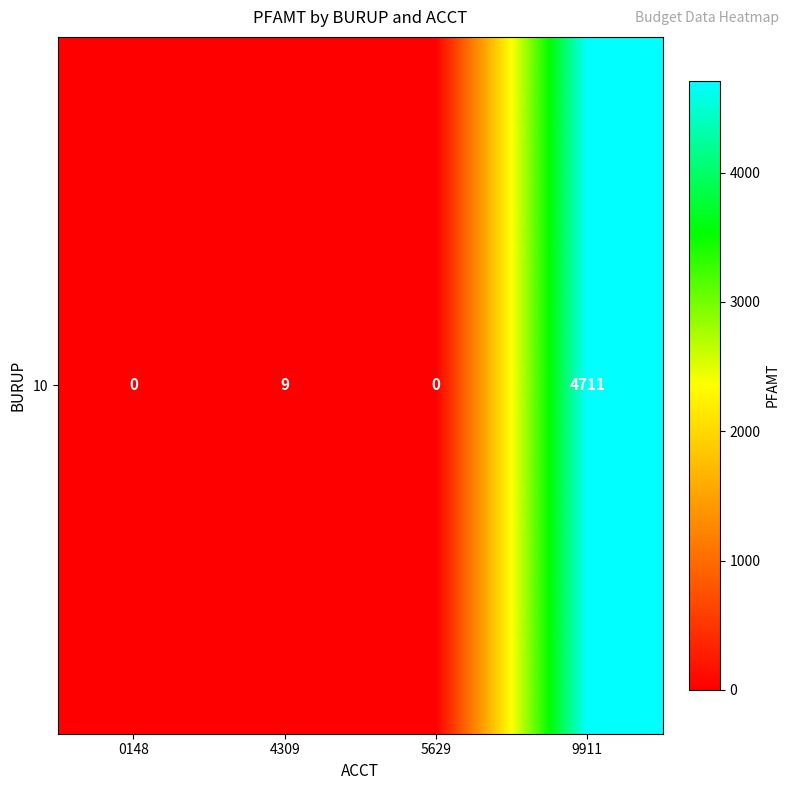

What is the difference between the values at 9911 and 5629?

4711